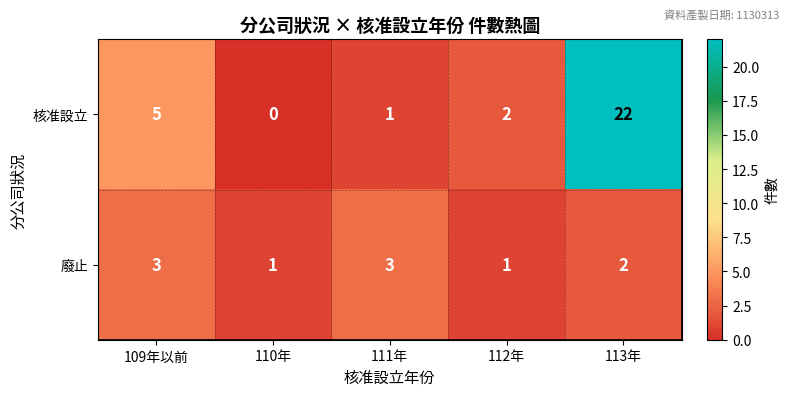

Which category has the lowest value across all series?

110年